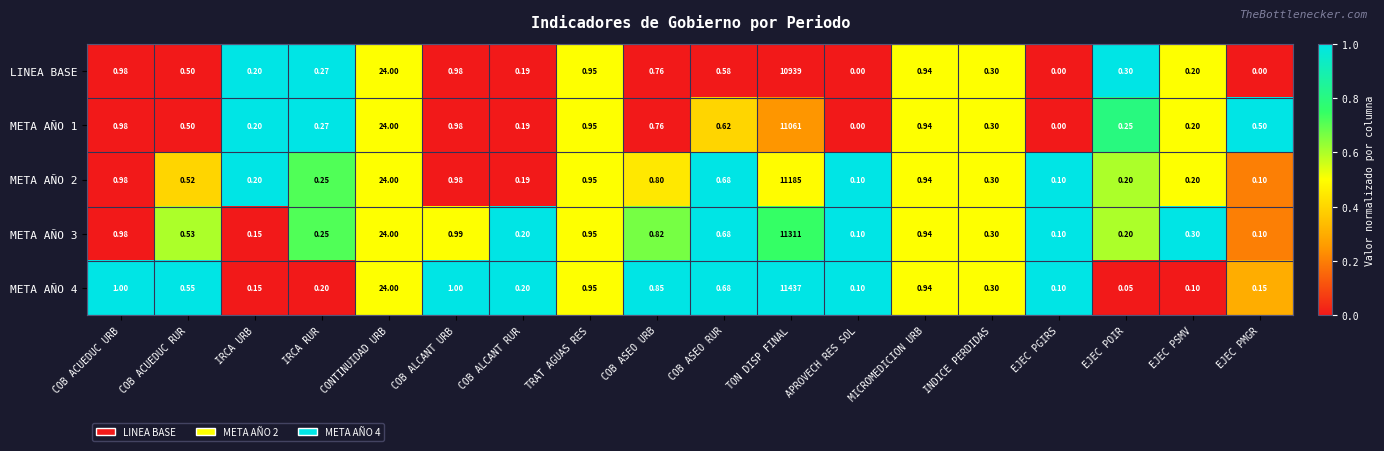

Which category has the highest value across all series?

TON DISP FINAL